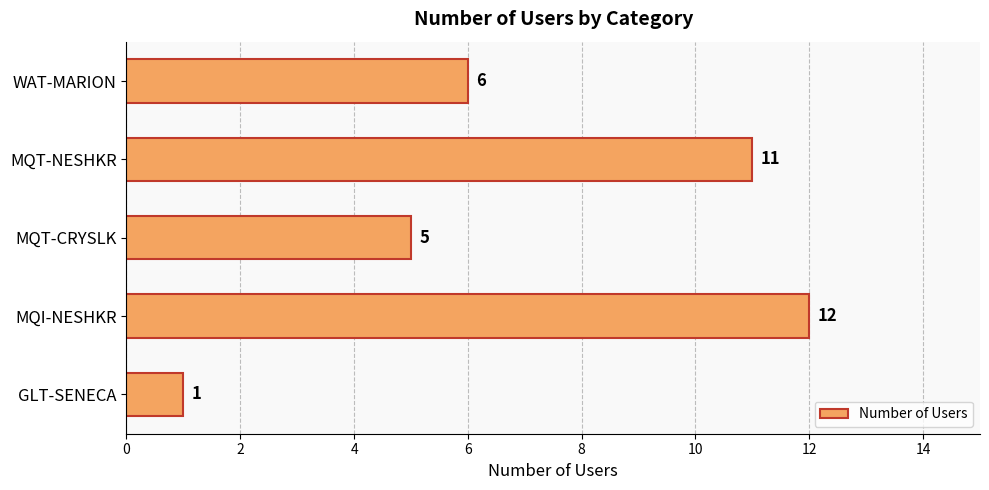

What is the minimum value shown in the chart?

1